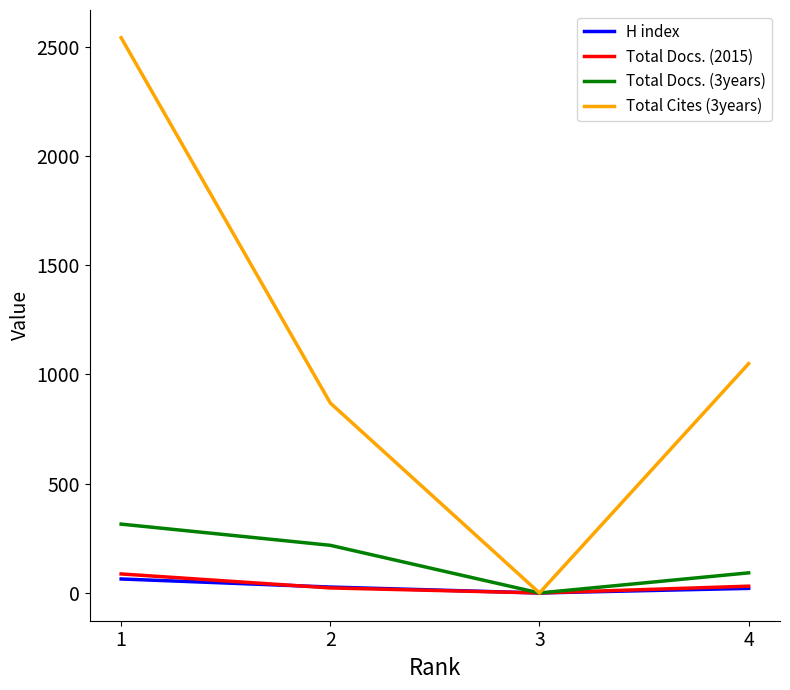

The Total Cites (3years) series shows 2540 at 1. True or false?

True